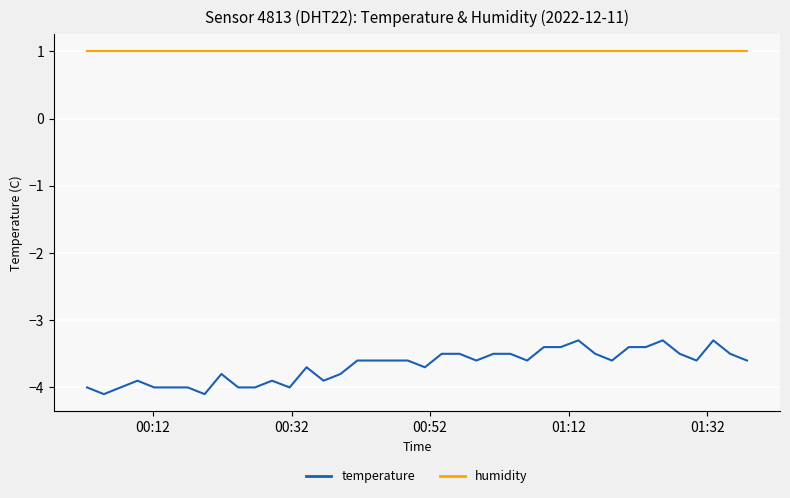

Is this an area chart (filled region under the line)?

No